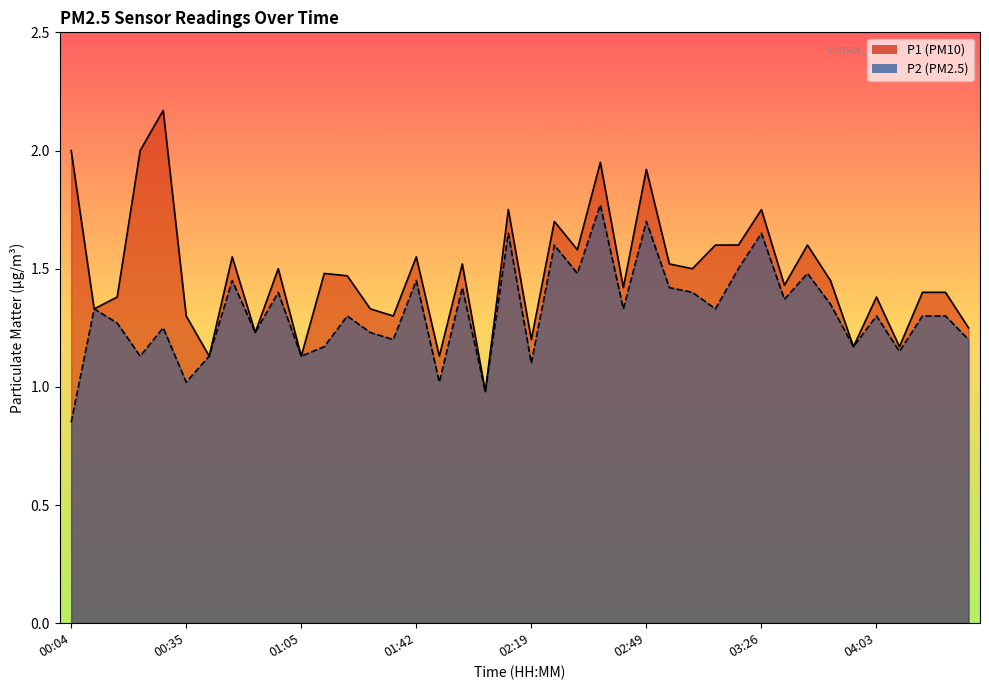

Reading left to right, extract all data points from this chart.

P1: 00:04=2.0	00:11=1.3	00:17=1.4	00:23=2.0	00:29=2.2	00:35=1.3	00:41=1.1	00:47=1.6	00:53=1.2	00:59=1.5	01:05=1.1	01:11=1.5	01:18=1.5	01:30=1.3	01:36=1.3	01:42=1.6	01:54=1.1	02:00=1.5	02:07=1.0	02:13=1.8	02:19=1.2	02:25=1.7	02:31=1.6	02:37=1.9	02:43=1.4	02:49=1.9	03:02=1.5	03:08=1.5	03:14=1.6	03:20=1.6	03:26=1.8	03:32=1.4	03:38=1.6	03:51=1.4	03:57=1.2	04:03=1.4	04:15=1.2	04:21=1.4	04:27=1.4	04:33=1.2
P2: 00:04=0.8	00:11=1.3	00:17=1.3	00:23=1.1	00:29=1.2	00:35=1.0	00:41=1.1	00:47=1.4	00:53=1.2	00:59=1.4	01:05=1.1	01:11=1.2	01:18=1.3	01:30=1.2	01:36=1.2	01:42=1.4	01:54=1.0	02:00=1.4	02:07=1.0	02:13=1.6	02:19=1.1	02:25=1.6	02:31=1.5	02:37=1.8	02:43=1.3	02:49=1.7	03:02=1.4	03:08=1.4	03:14=1.3	03:20=1.5	03:26=1.6	03:32=1.4	03:38=1.5	03:51=1.4	03:57=1.2	04:03=1.3	04:15=1.1	04:21=1.3	04:27=1.3	04:33=1.2